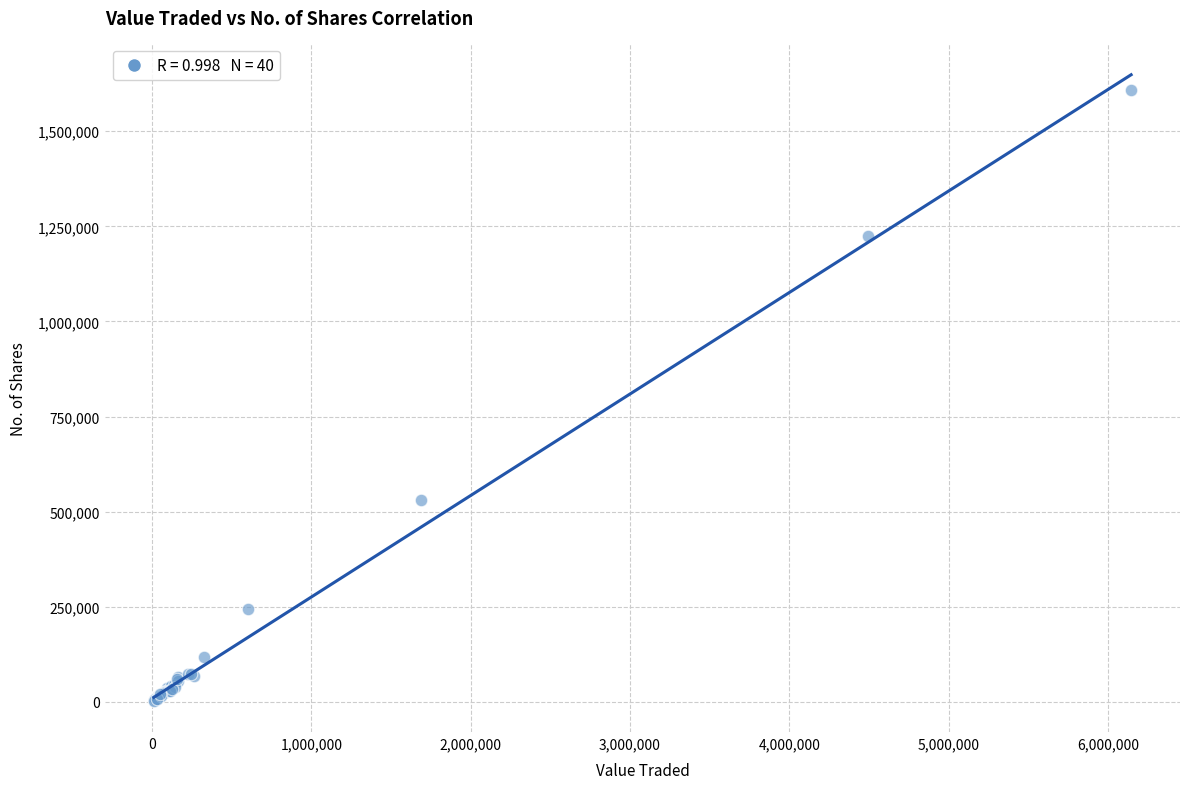

What Y value in the scatter plot is closest to 805964?

529760